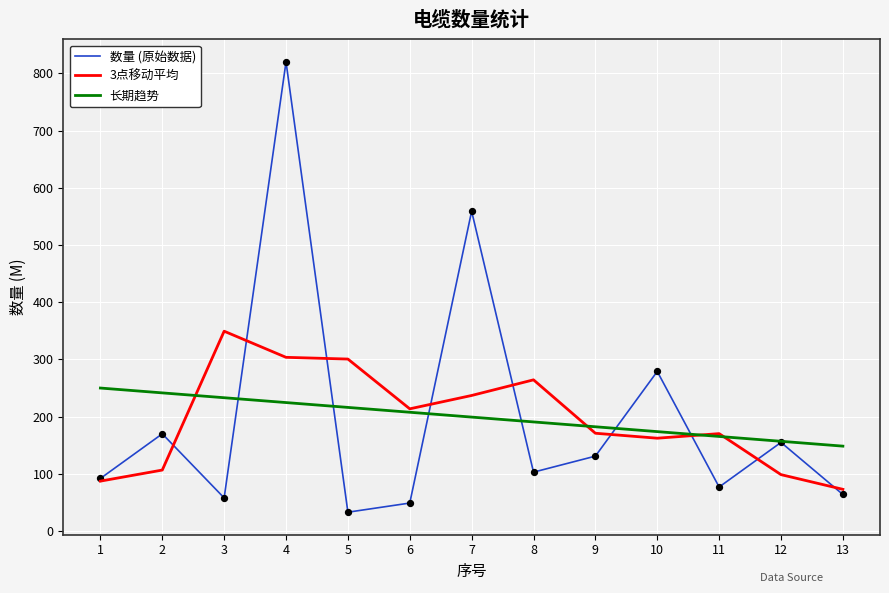

What is the spread (max minus min) of values at 6?

164.7